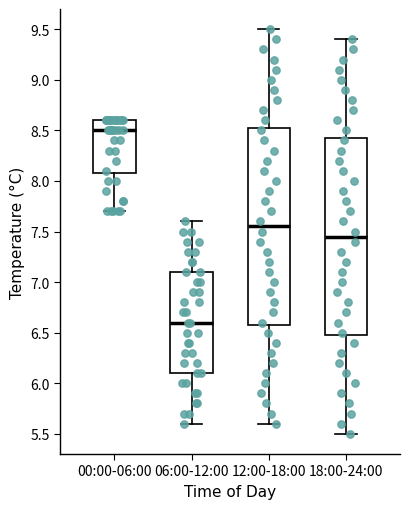

Reading left to right, transcribe this box plot: for each box, give where its median line is, the range the box spans, and where its two whiskers end, as read against the y-axis. The values are not printed on the chart, so give them approximately, as read against the axis.

00:00-06:00: median 8.50, box 8.10 to 8.60, whiskers 7.70 to 8.60
06:00-12:00: median 6.60, box 6.10 to 7.10, whiskers 5.60 to 7.60
12:00-18:00: median 7.55, box 6.60 to 8.55, whiskers 5.60 to 9.50
18:00-24:00: median 7.45, box 6.50 to 8.45, whiskers 5.50 to 9.40